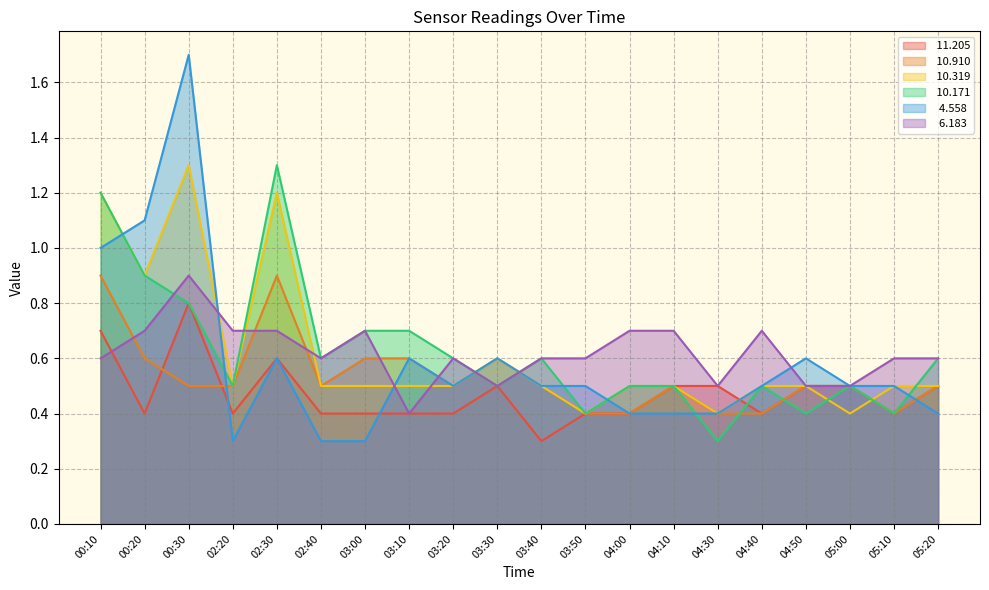

Rank the series by their maximum value, from lowest to highest.

 11.205,  10.910,   6.183,  10.319,  10.171,   4.558